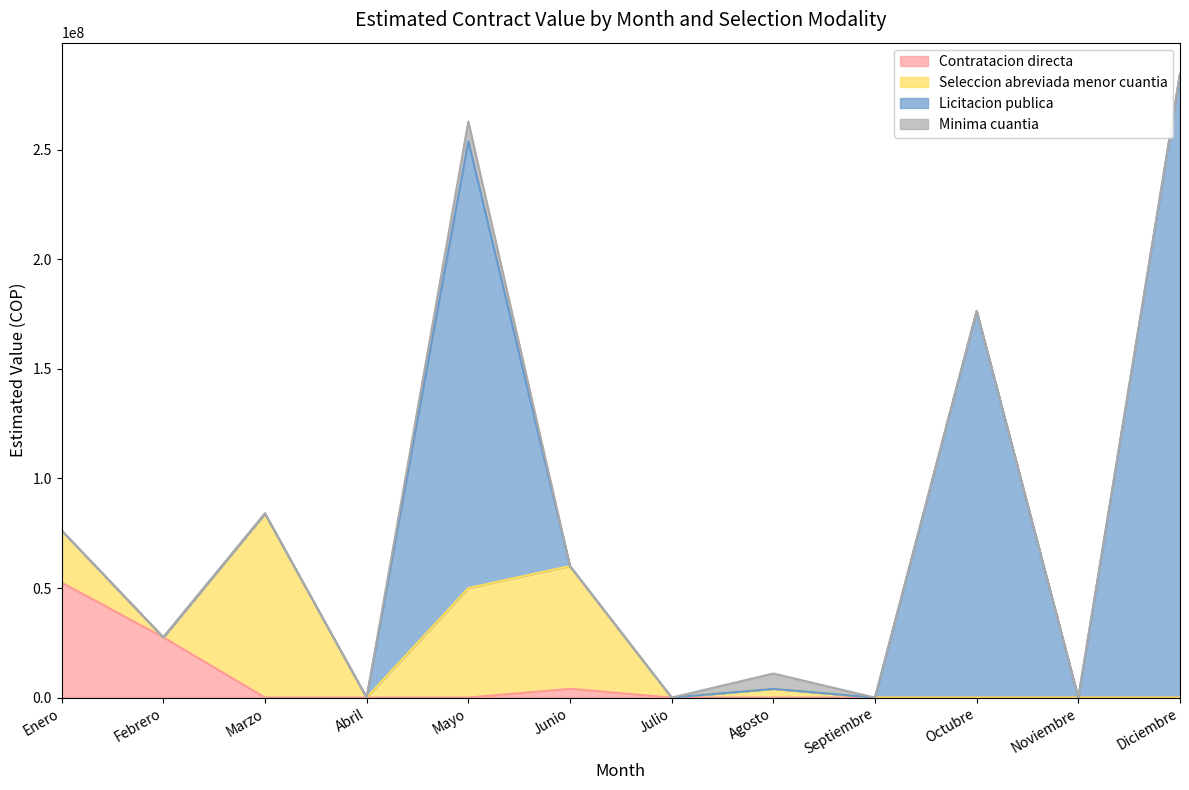

True or false: Contratacion directa has more than 2 points higher than both neighbors.

False